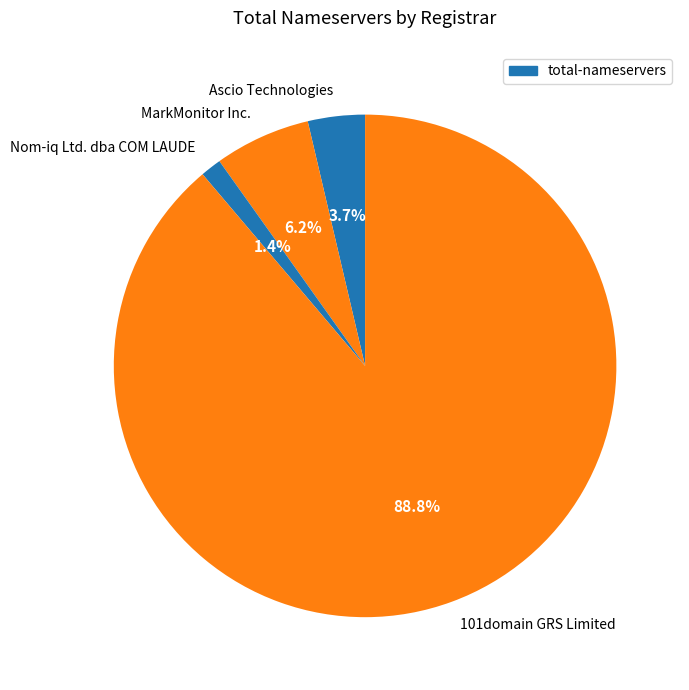

Count the number of slices in the pie.

4